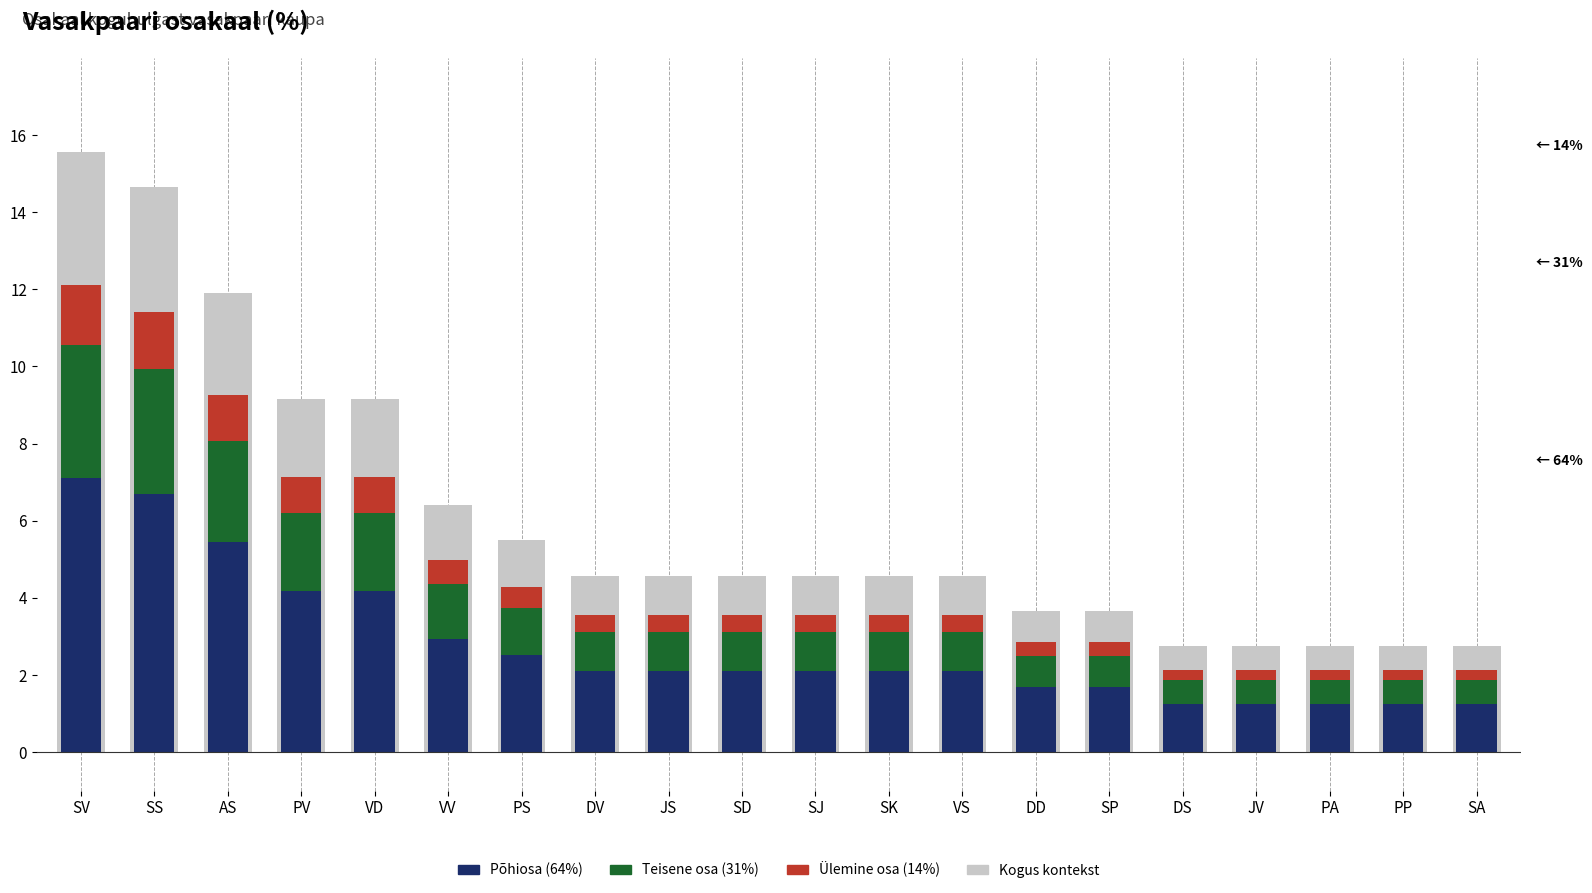

Are the bars horizontal?

No